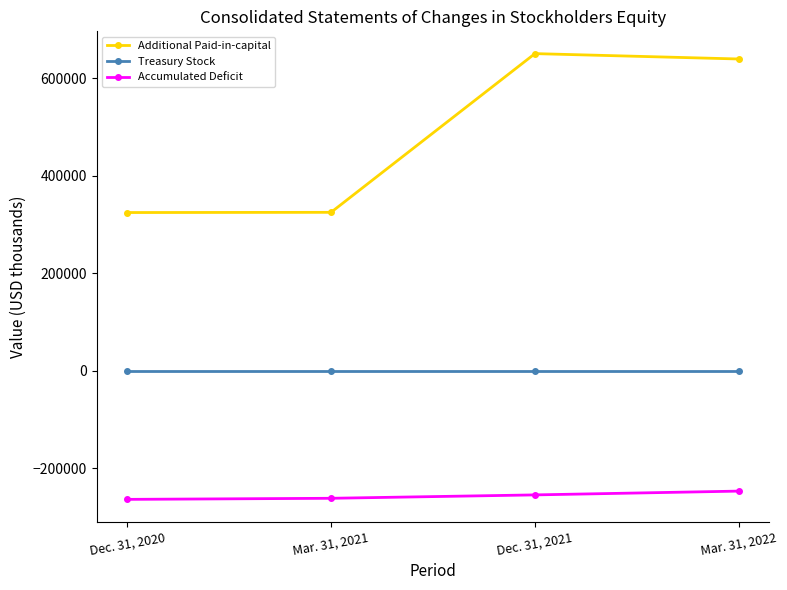

List the labels in order of Accumulated Deficit value, largest first.

Mar. 31, 2022, Dec. 31, 2021, Mar. 31, 2021, Dec. 31, 2020